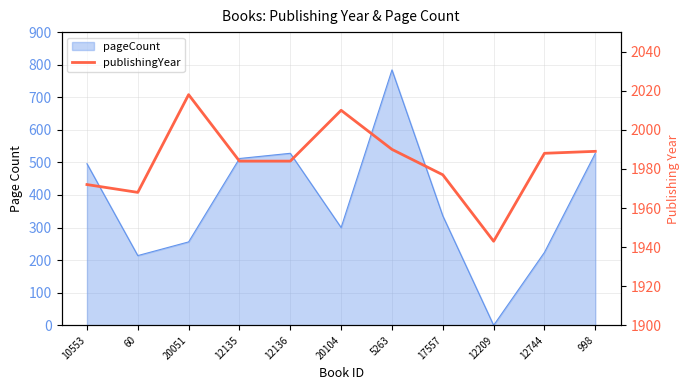

How many values exceed 1984?

5